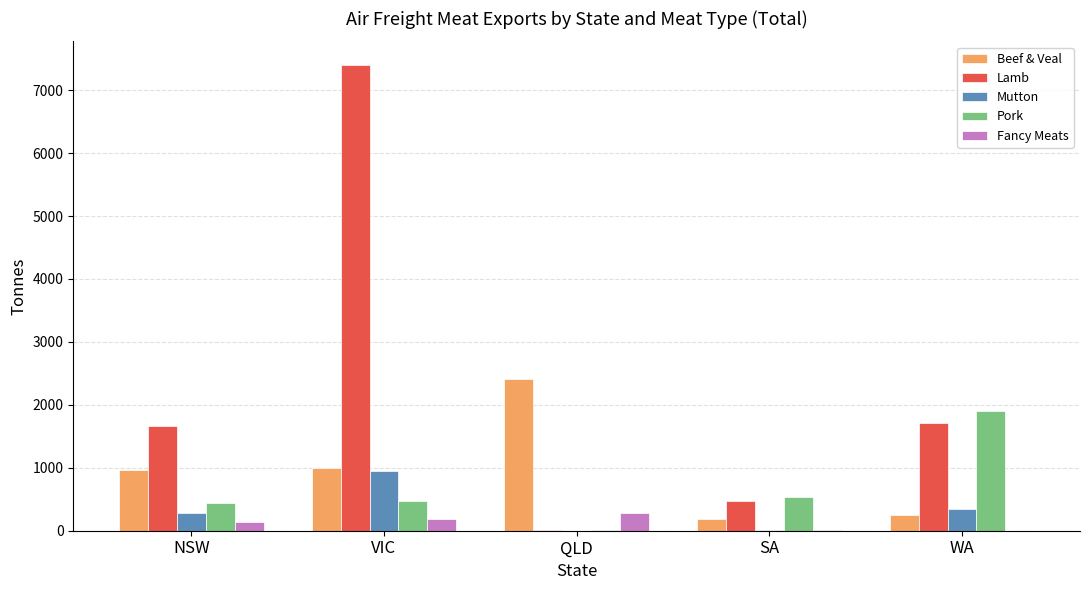

What is the sum of all Beef & Veal values?

4790.9